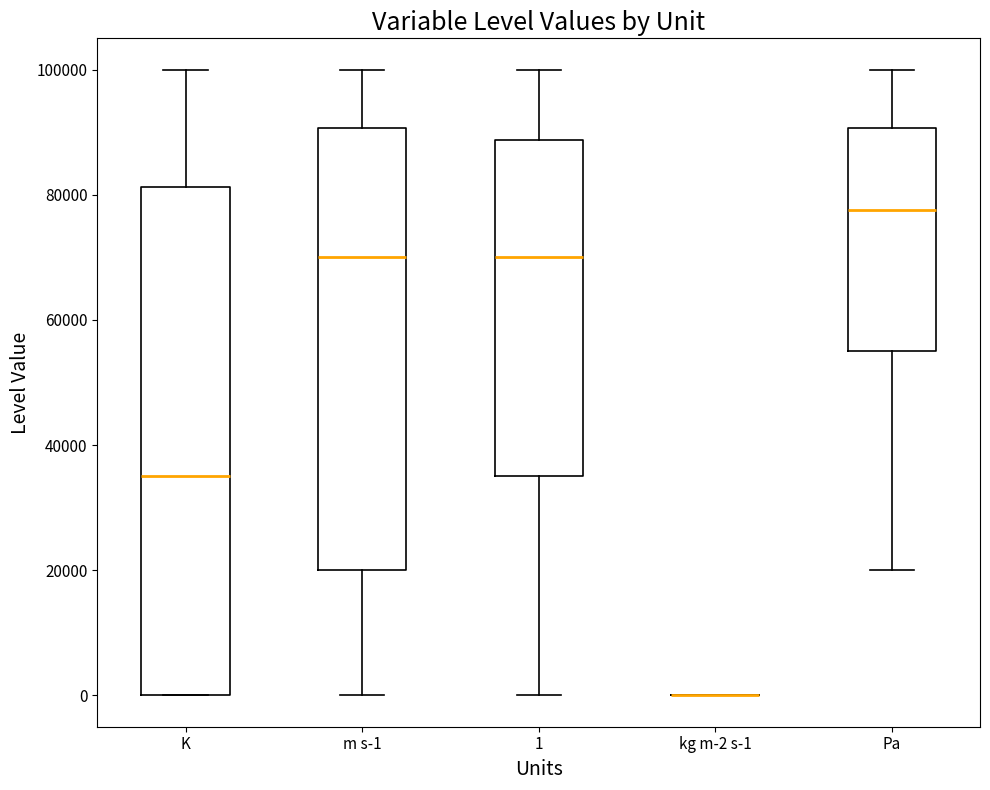

Reading left to right, read every box against the y-axis: the position of its median line, the range the box covers, and the ends of its whiskers. The values are not printed on the chart, so give them approximately, as read against the axis.

K: median 36000, box 0 to 82000, whiskers 0 to 100000
m s-1: median 70000, box 20000 to 90000, whiskers 0 to 100000
1: median 70000, box 36000 to 88000, whiskers 0 to 100000
kg m-2 s-1: box collapsed to a line at 0, whiskers 0 to 0
Pa: median 78000, box 56000 to 90000, whiskers 20000 to 100000